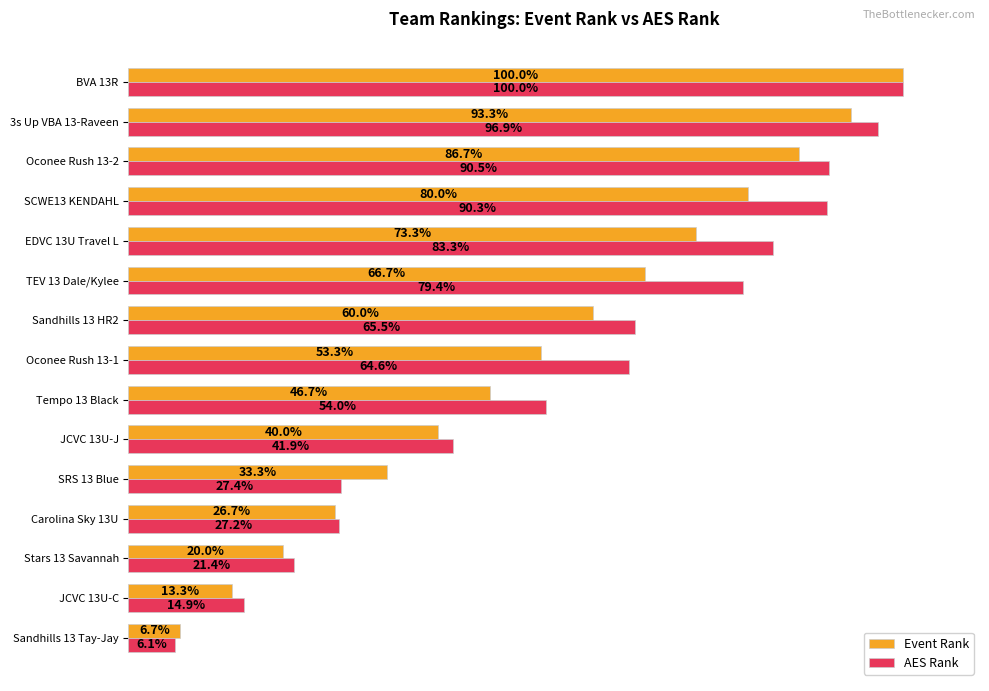

At which category does the chart reach its minimum across all series?

Sandhills 13 Tay-Jay